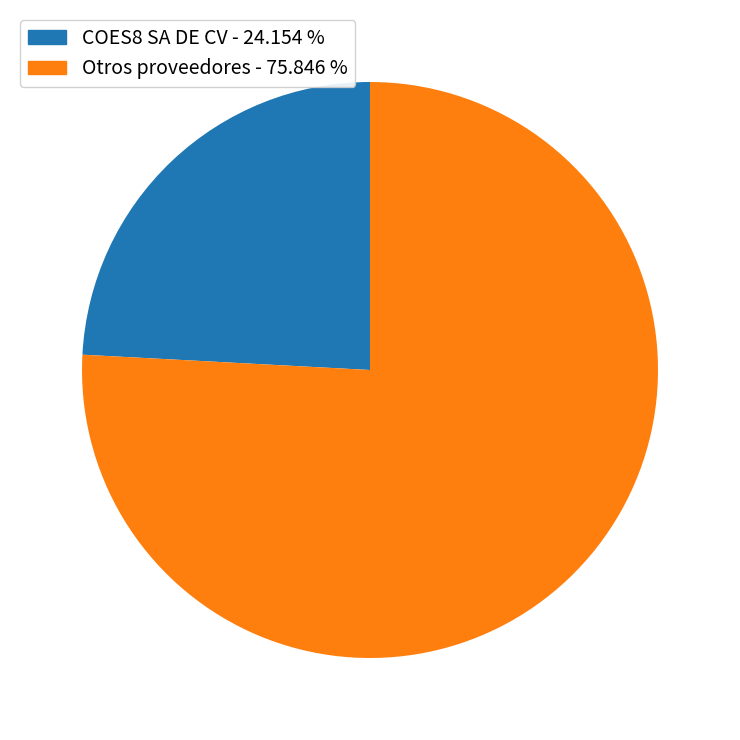

Does any single category account for the majority?

Yes